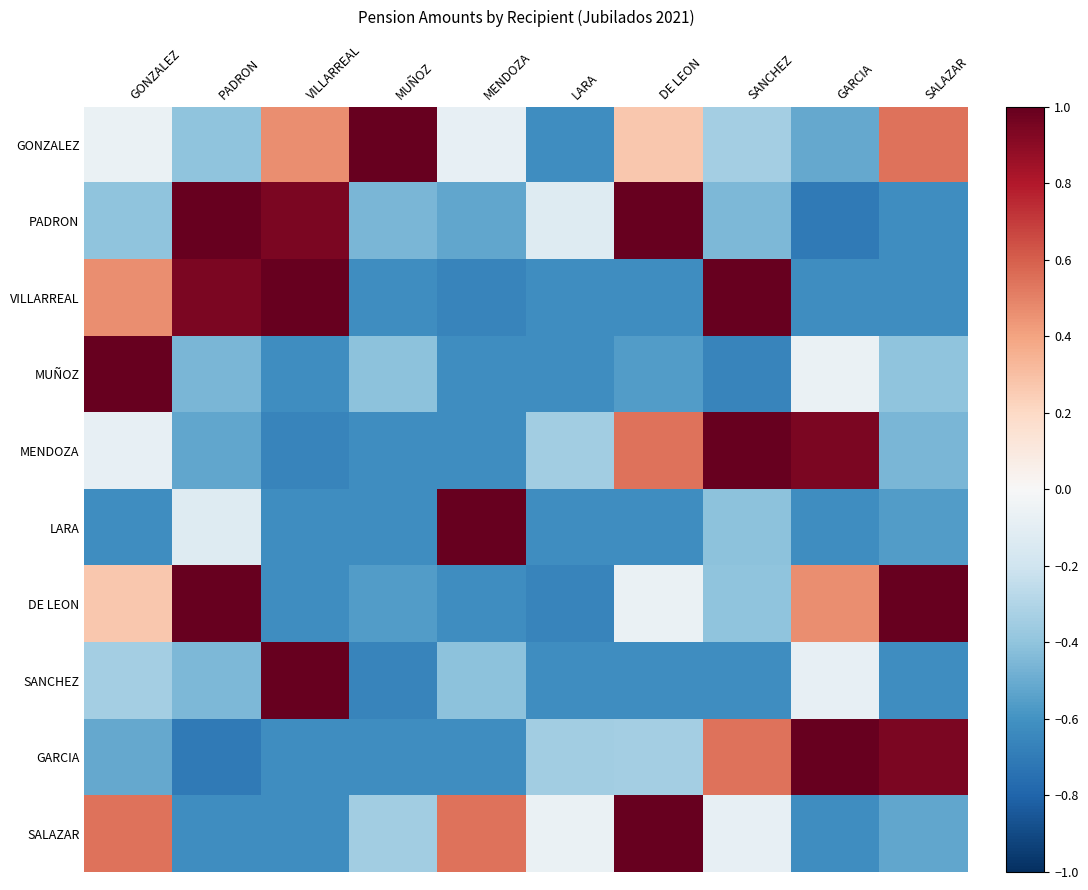

List the series in order of their peak value, highest first.

GONZALEZ, PADRON, VILLARREAL, MUÑOZ, MENDOZA, LARA, DE LEON, SANCHEZ, GARCIA, SALAZAR